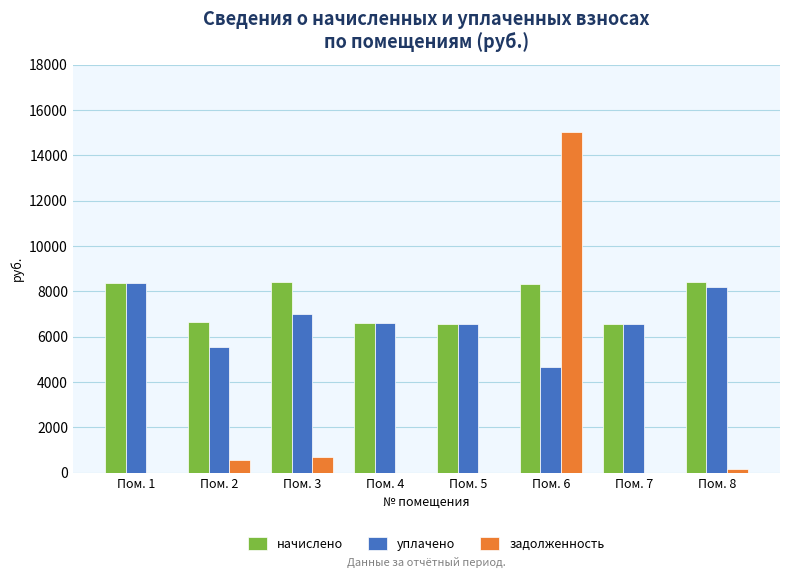

What is the sum of all начислено values?

59857.9